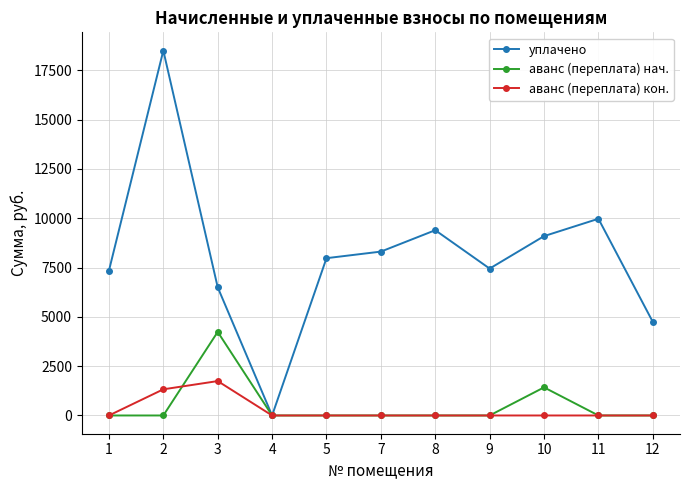

Where does the уплачено series first go above 7976?

2